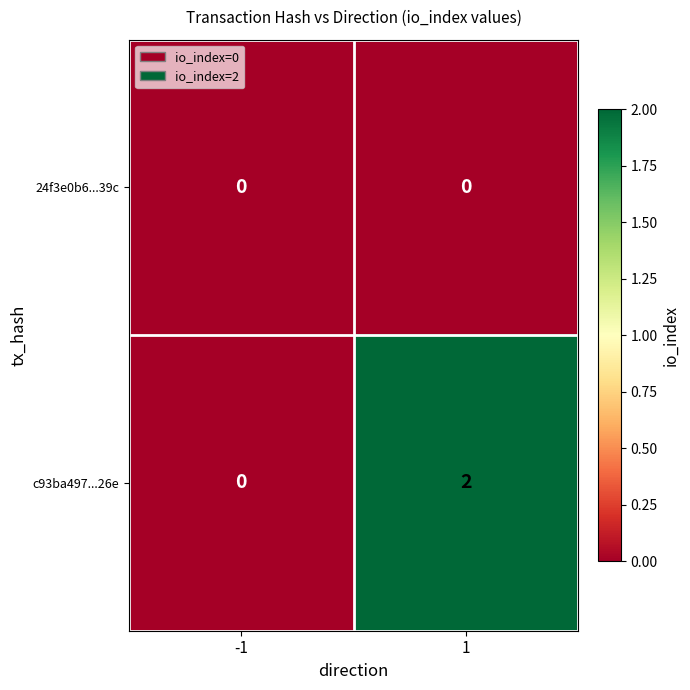

Between -1 and 1, which series saw the biggest shift?

c93ba497...26e